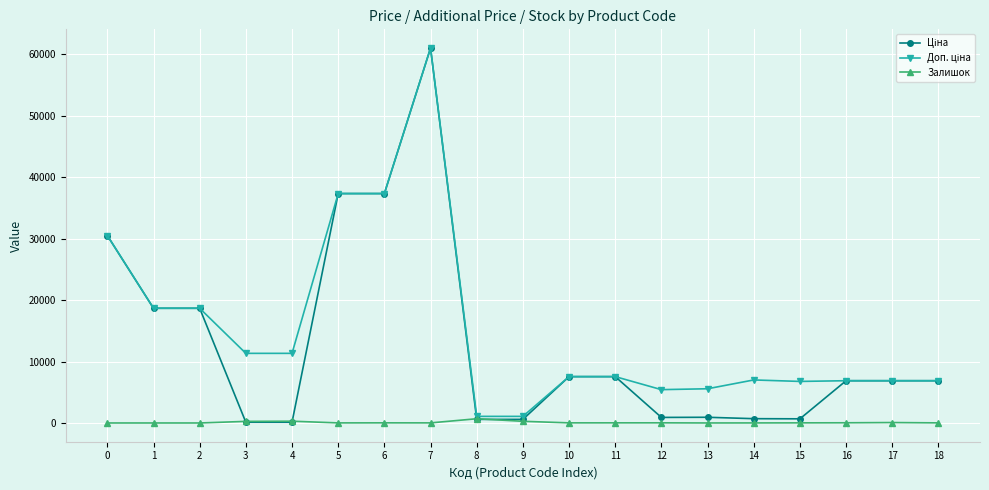

At which category is the sum across all series the highest?

7